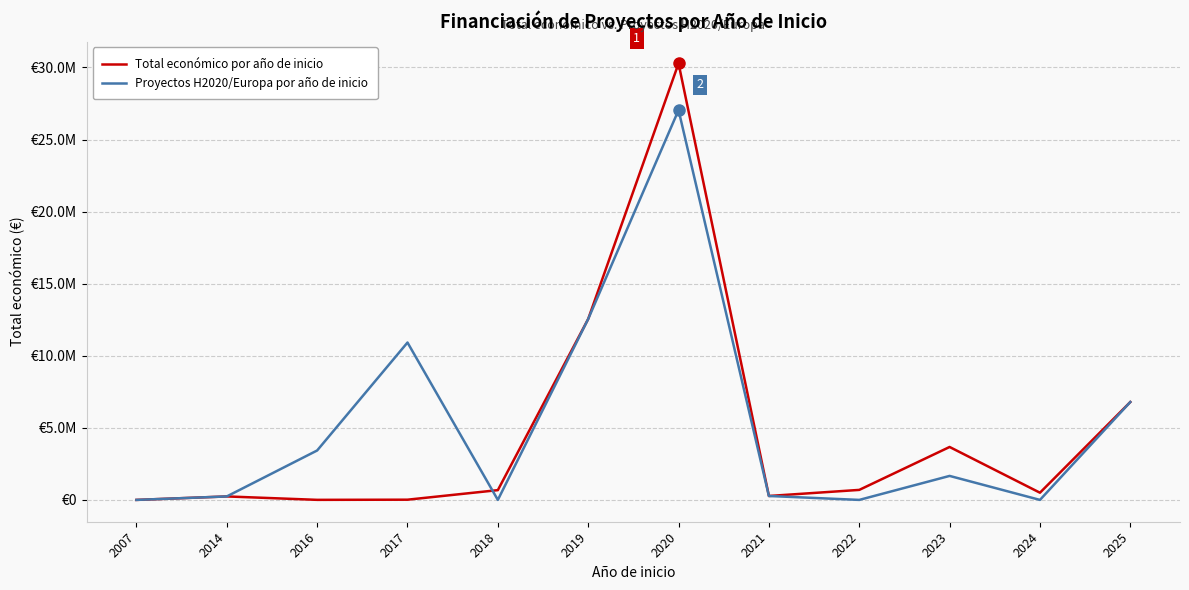

What is the highest value of the Proyectos H2020/Europa por año de inicio series?

27044565